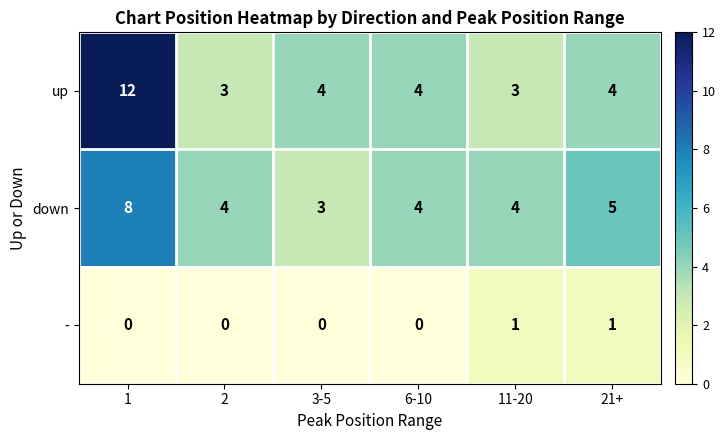

At which category does the chart reach its peak across all series?

1